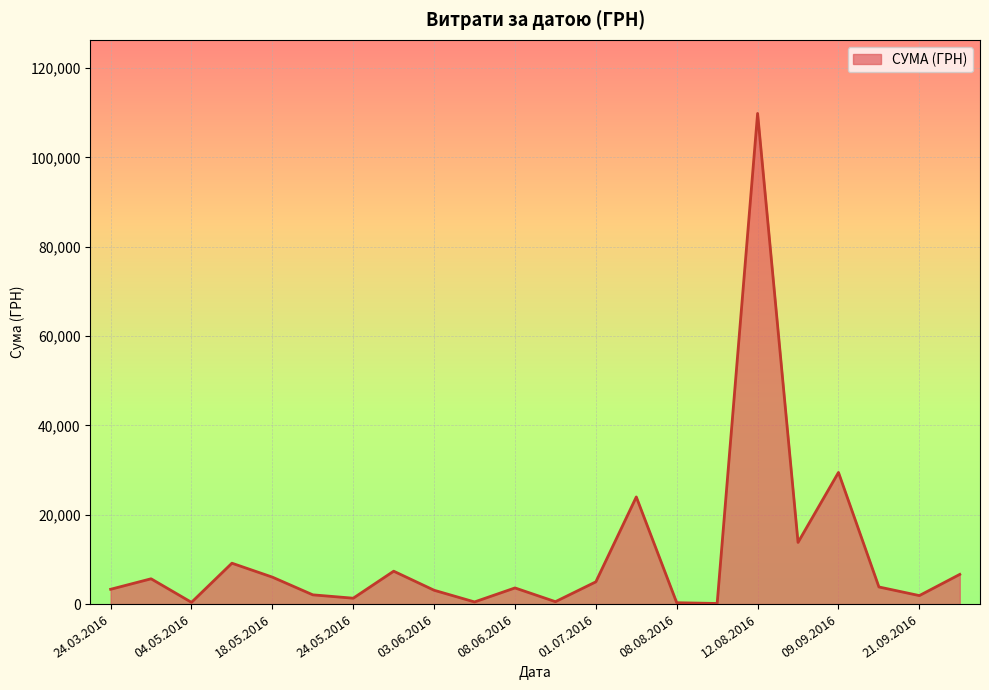

How many lines are shown in the chart?

1